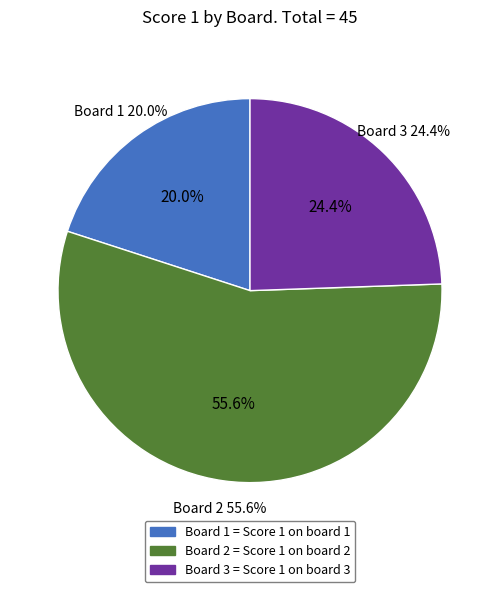

Count the number of slices in the pie.

3